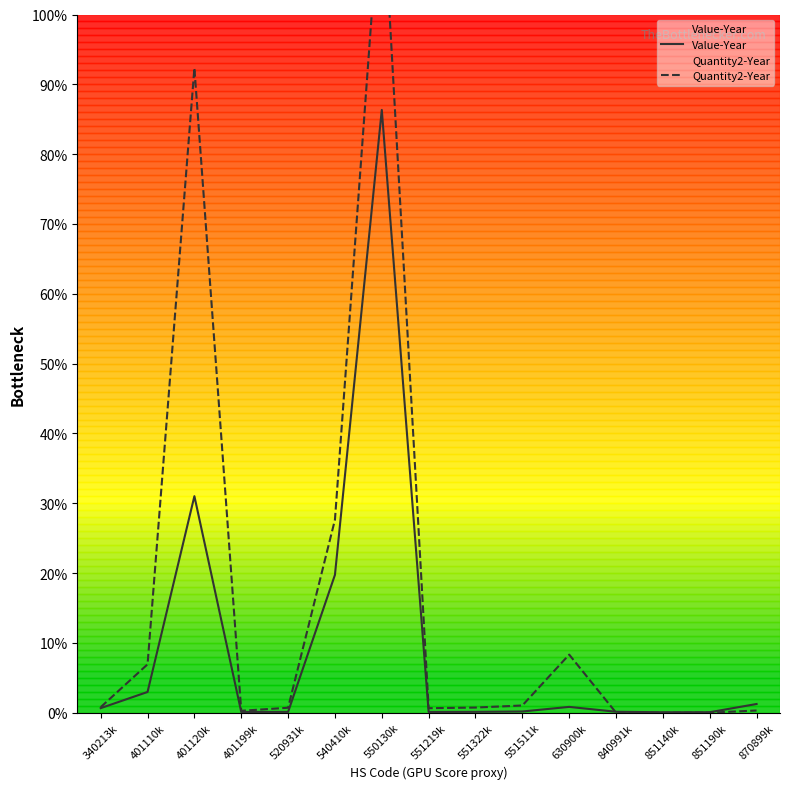

How many lines are shown in the chart?

2